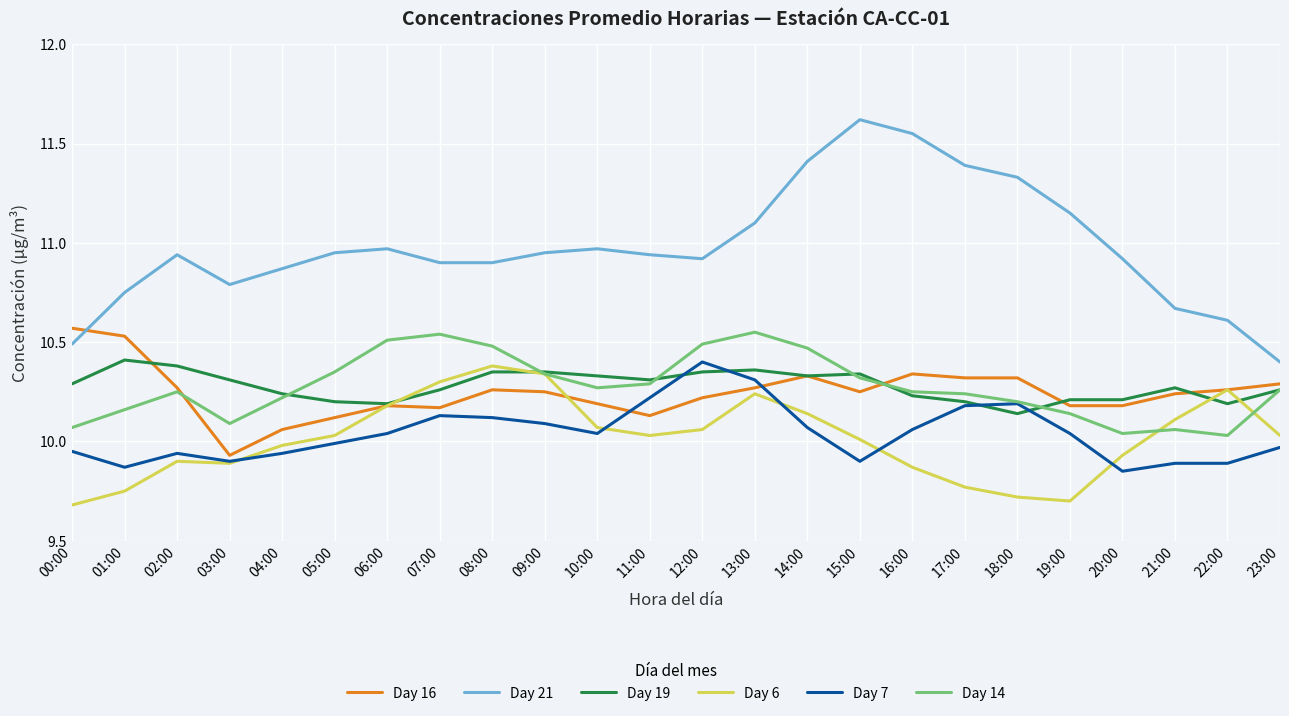

Is the value of Day 14 at 09:00 greater than the value of Day 19 at 01:00?

No